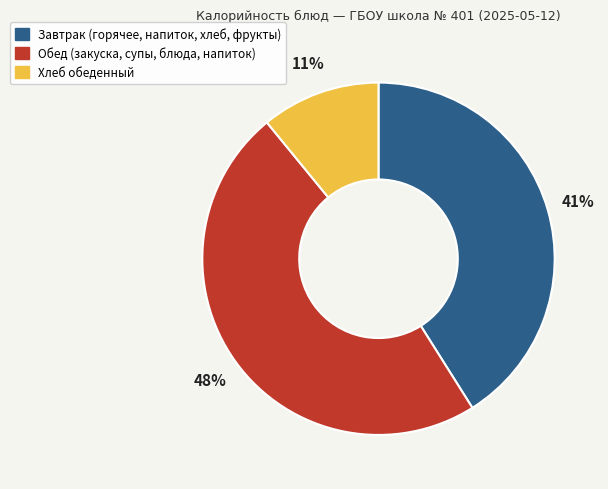

To the nearest percent, what is the average slice percentage?

33%